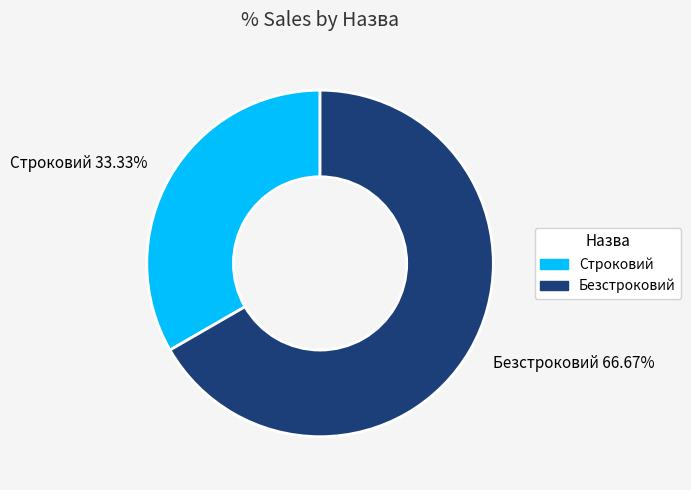

How many segments does this pie chart have?

2